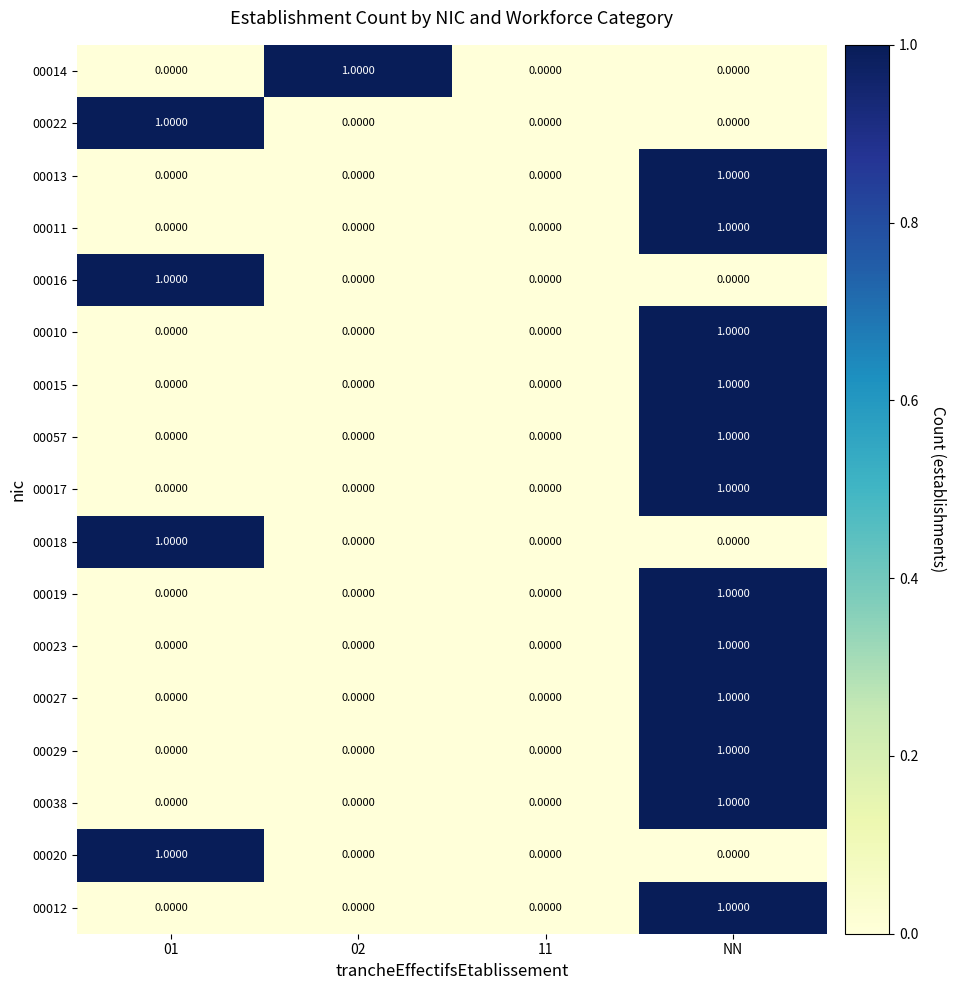

What is the total value across all series at NN?

12